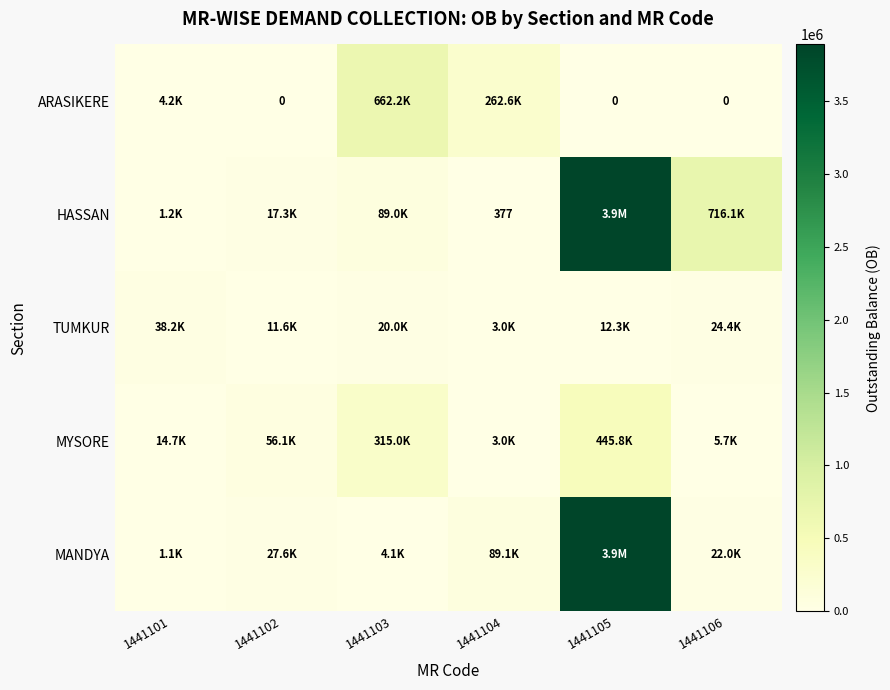

Is the value of MYSORE at 1441104 greater than the value of MANDYA at 1441101?

Yes